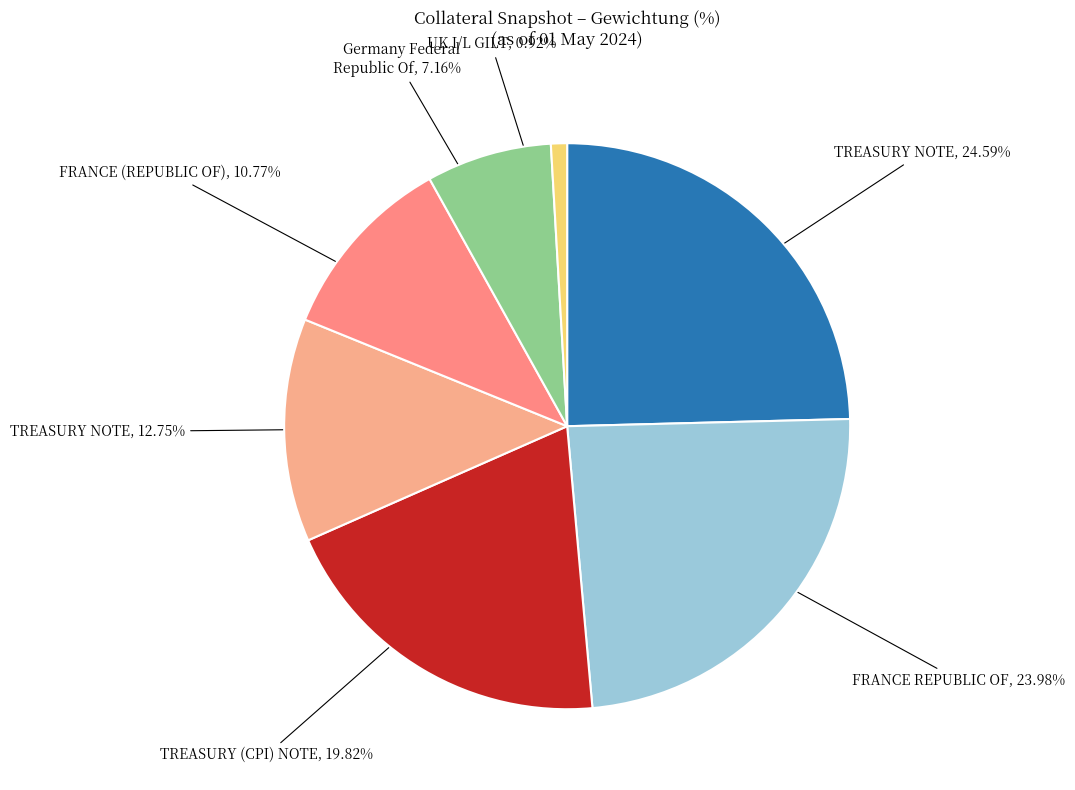

What is the smallest slice in the pie chart?

UK I/L GILT